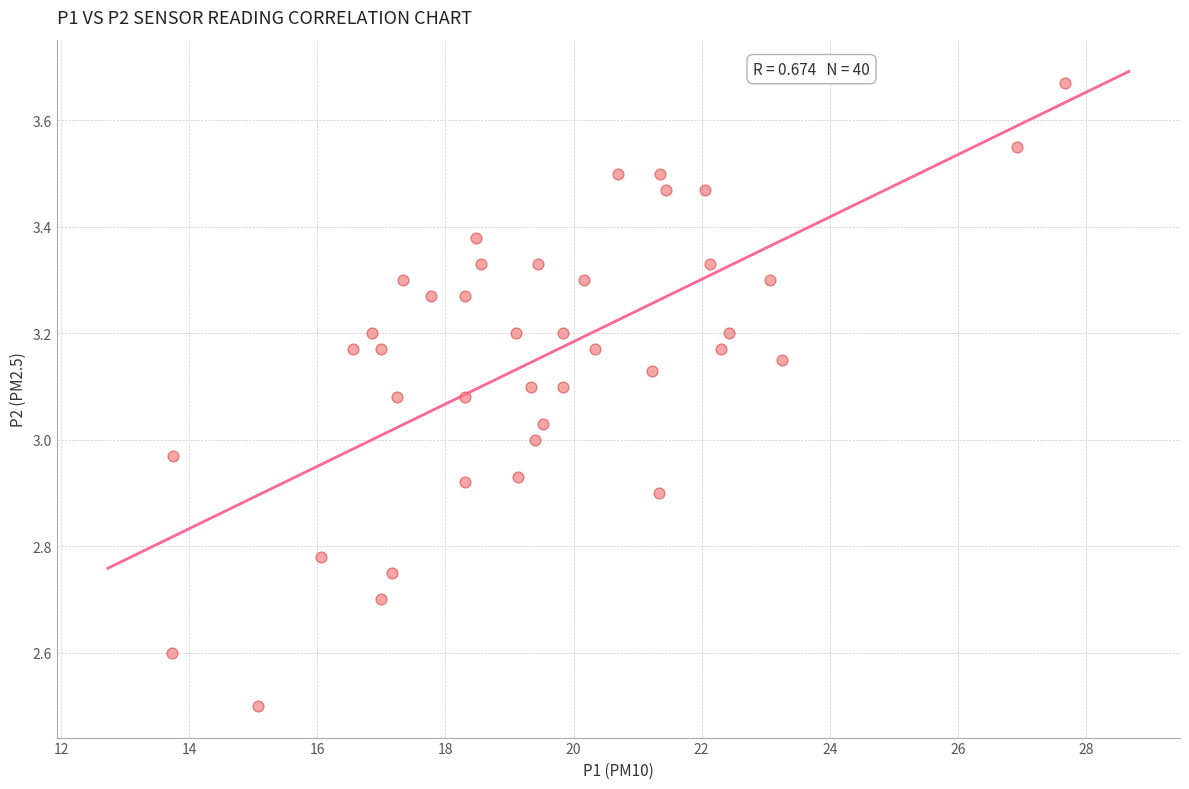

What is the range of Y values (max minus min)?

1.2